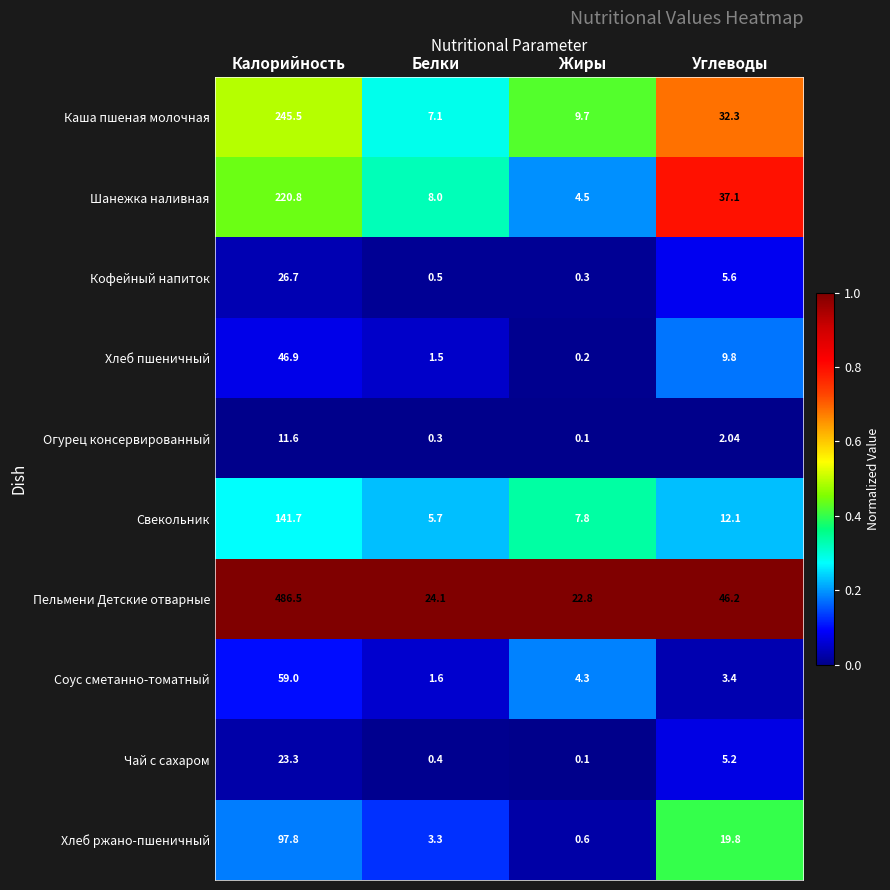

Count the number of data series in this chart.

10